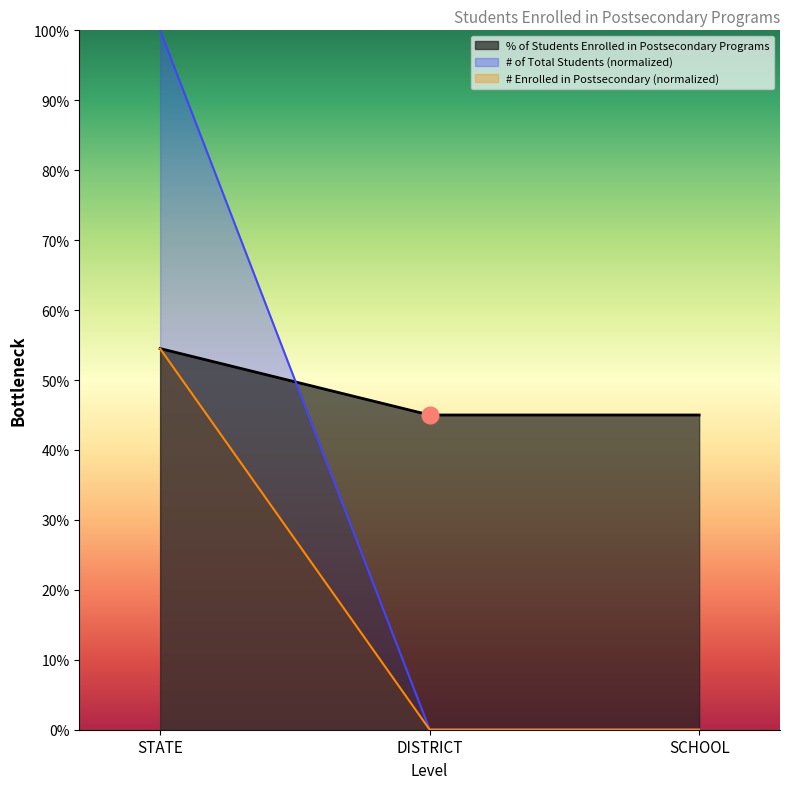

What position from the right is DISTRICT?

2